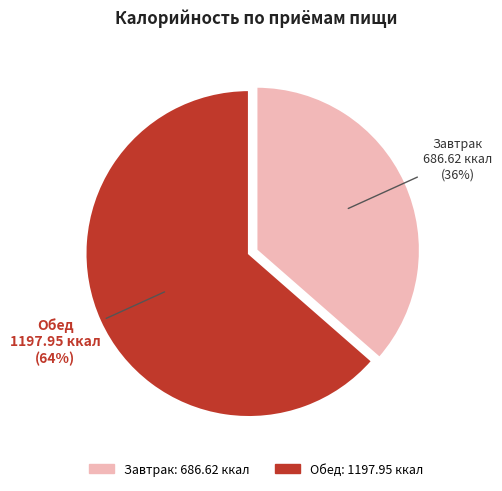

Combined, do Обед and Завтрак account for over 50%?

Yes